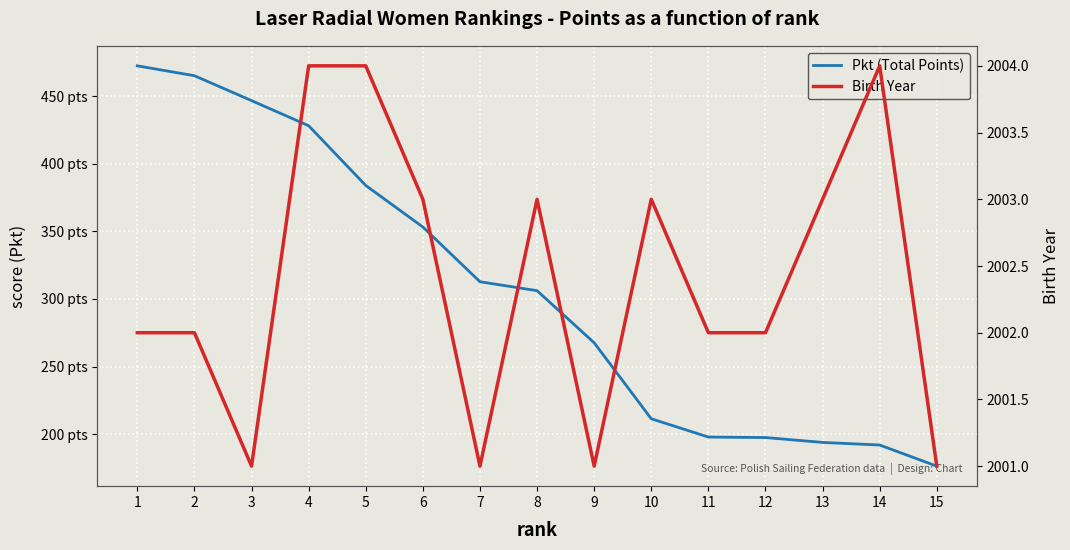

True or false: Pkt (Total Points) and Birth Year intersect in this chart.

False